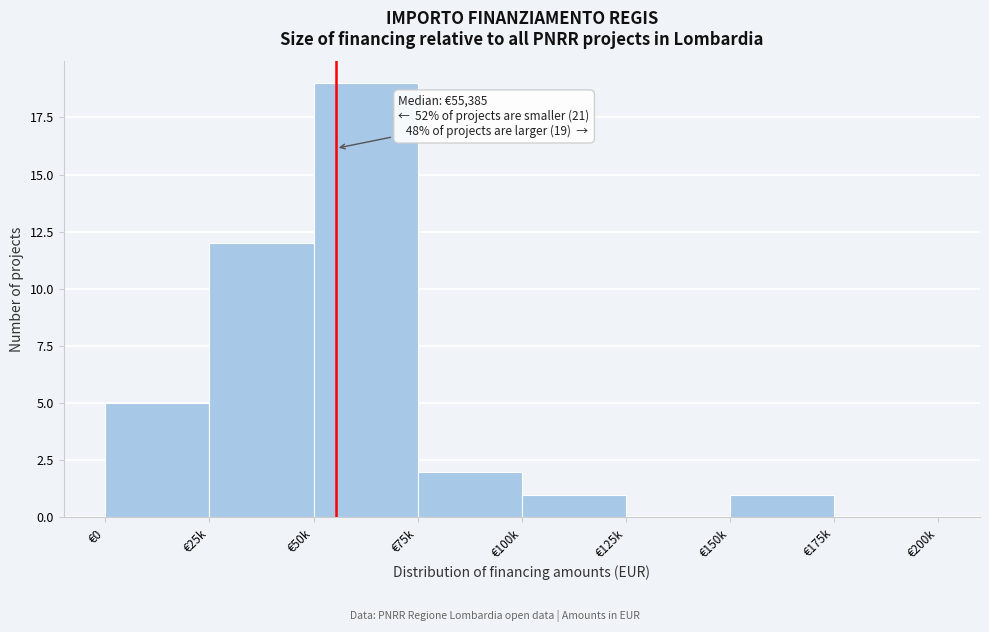

Reading left to right, transcribe all the data shown in this chart.

€0=5	€25k=12	€50k=19	€75k=2	€100k=1	€125k=0	€150k=1	€175k=0